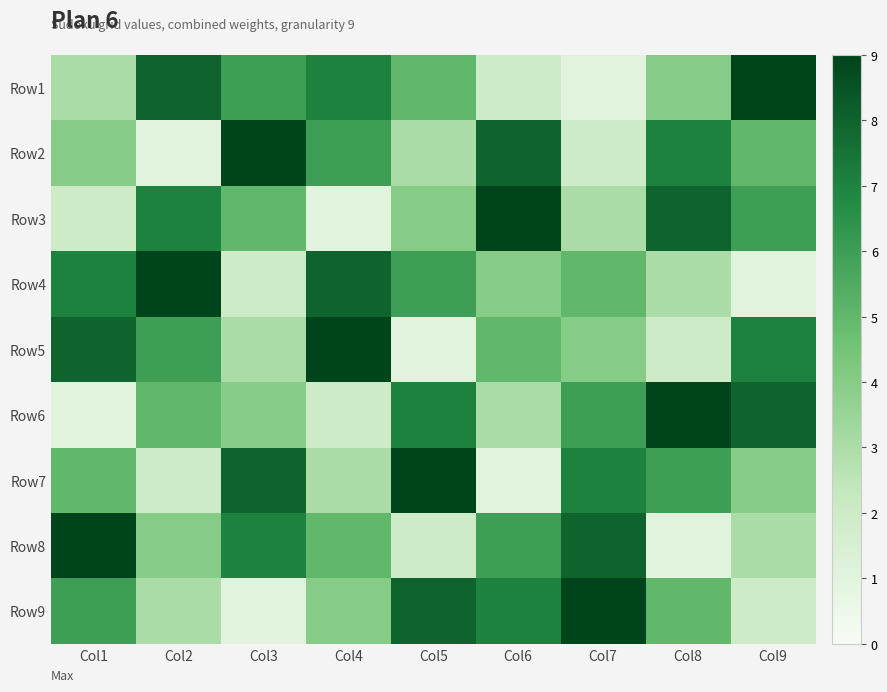

Reading left to right, list all the values displayed in this chart.

Row1: Col1=3	Col2=8	Col3=6	Col4=7	Col5=5	Col6=2	Col7=1	Col8=4	Col9=9
Row2: Col1=4	Col2=1	Col3=9	Col4=6	Col5=3	Col6=8	Col7=2	Col8=7	Col9=5
Row3: Col1=2	Col2=7	Col3=5	Col4=1	Col5=4	Col6=9	Col7=3	Col8=8	Col9=6
Row4: Col1=7	Col2=9	Col3=2	Col4=8	Col5=6	Col6=4	Col7=5	Col8=3	Col9=1
Row5: Col1=8	Col2=6	Col3=3	Col4=9	Col5=1	Col6=5	Col7=4	Col8=2	Col9=7
Row6: Col1=1	Col2=5	Col3=4	Col4=2	Col5=7	Col6=3	Col7=6	Col8=9	Col9=8
Row7: Col1=5	Col2=2	Col3=8	Col4=3	Col5=9	Col6=1	Col7=7	Col8=6	Col9=4
Row8: Col1=9	Col2=4	Col3=7	Col4=5	Col5=2	Col6=6	Col7=8	Col8=1	Col9=3
Row9: Col1=6	Col2=3	Col3=1	Col4=4	Col5=8	Col6=7	Col7=9	Col8=5	Col9=2